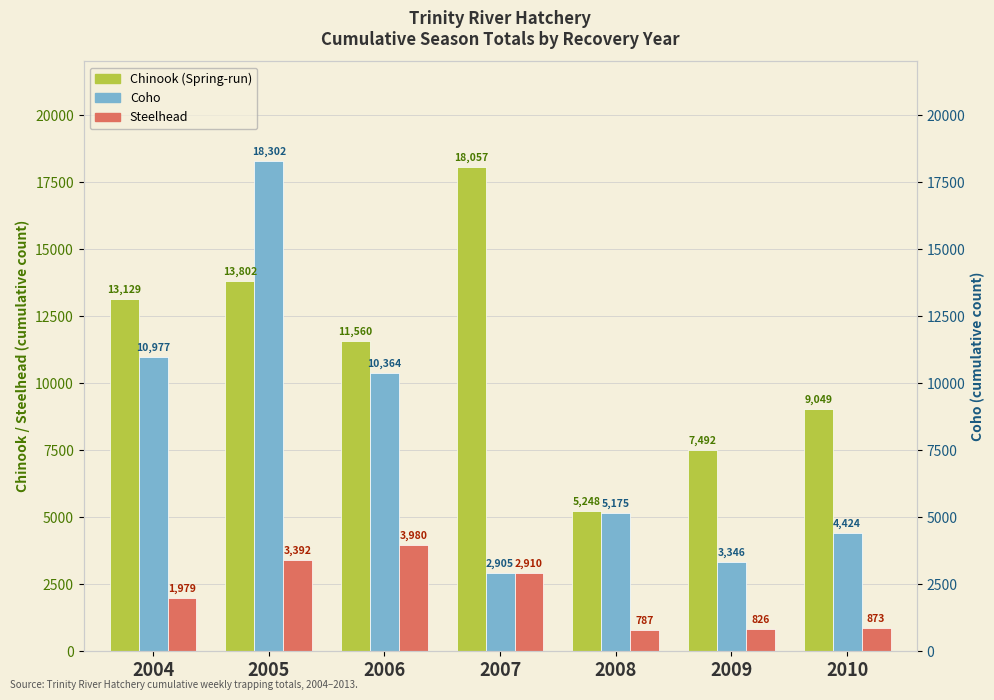

What is the average value of the Steelhead series?

2107